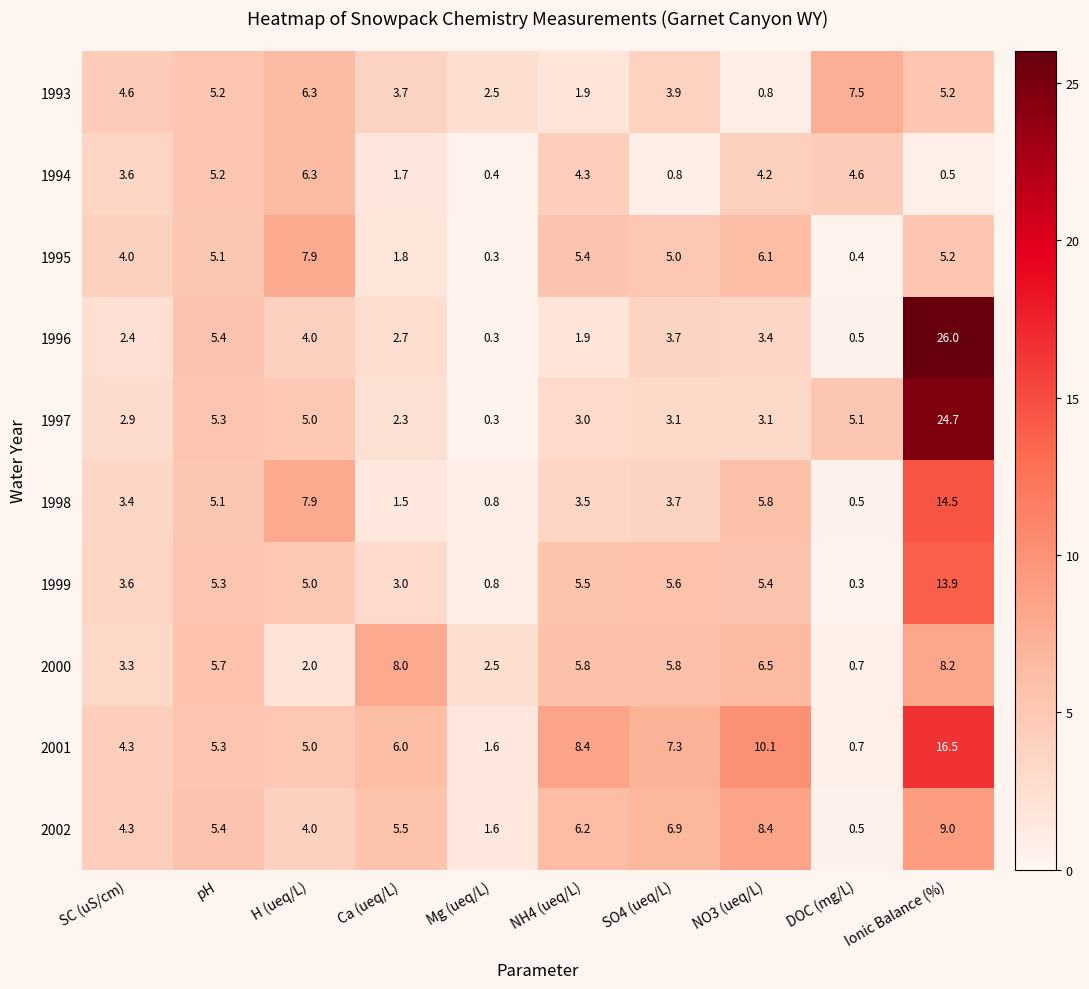

What is the sum of all 1995 values?

41.2